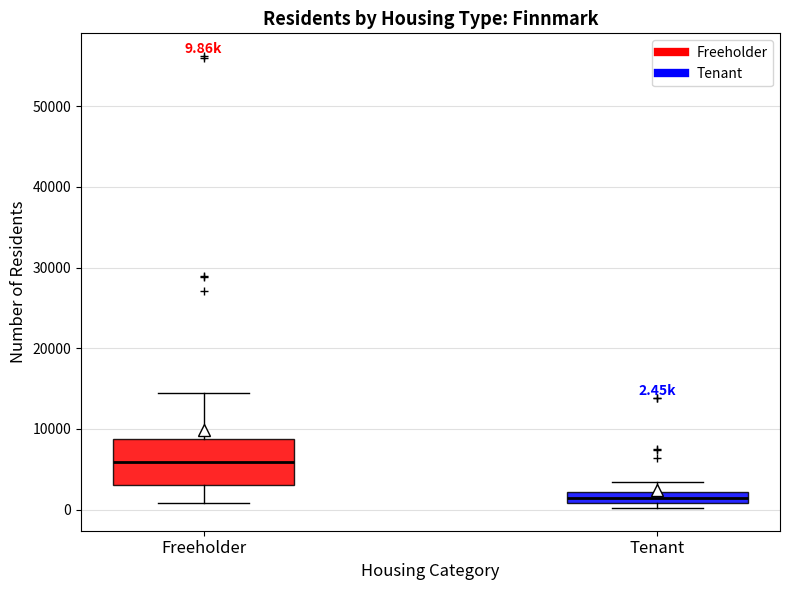

Which box's median line is the highest?

Freeholder